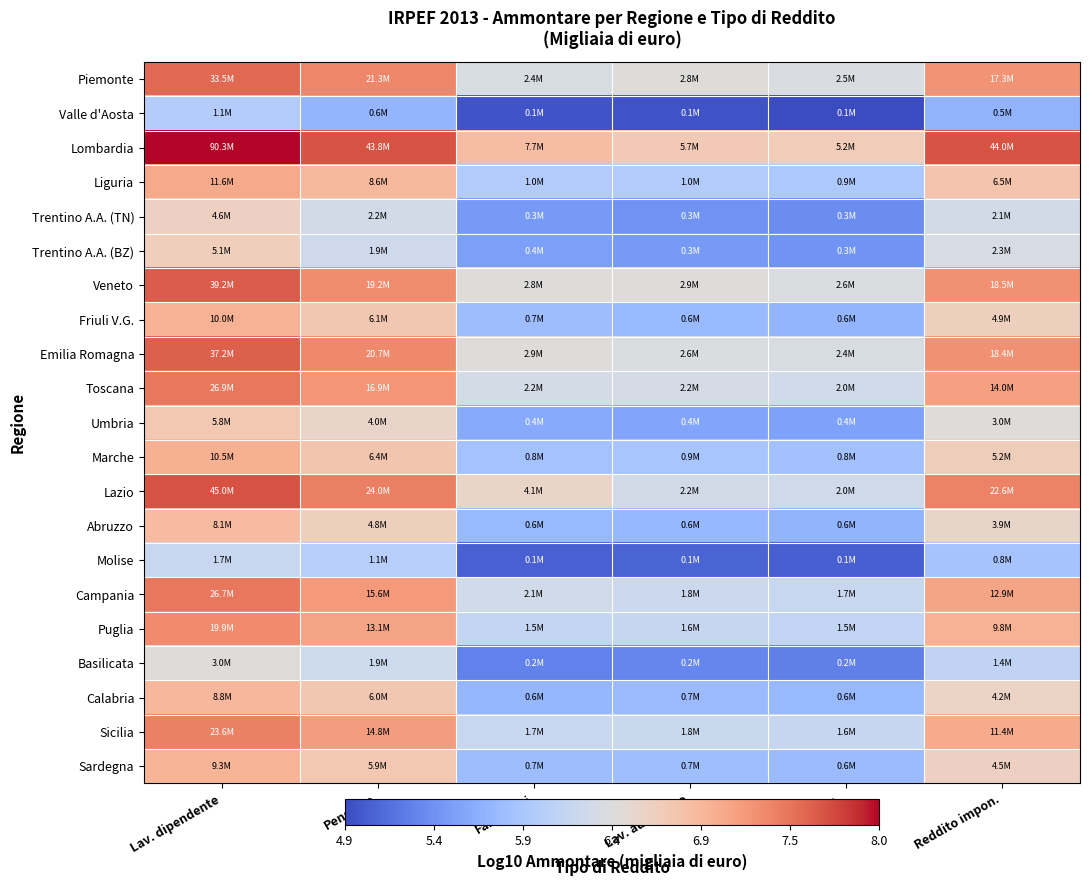

What is the difference between the highest and lowest values at Lav. dipendente?

1.9